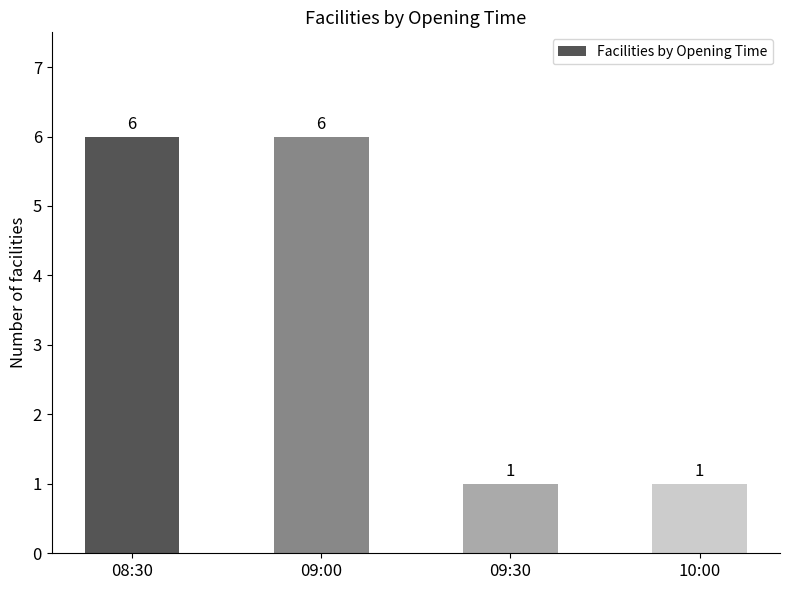

Does the chart contain stacked bars?

No